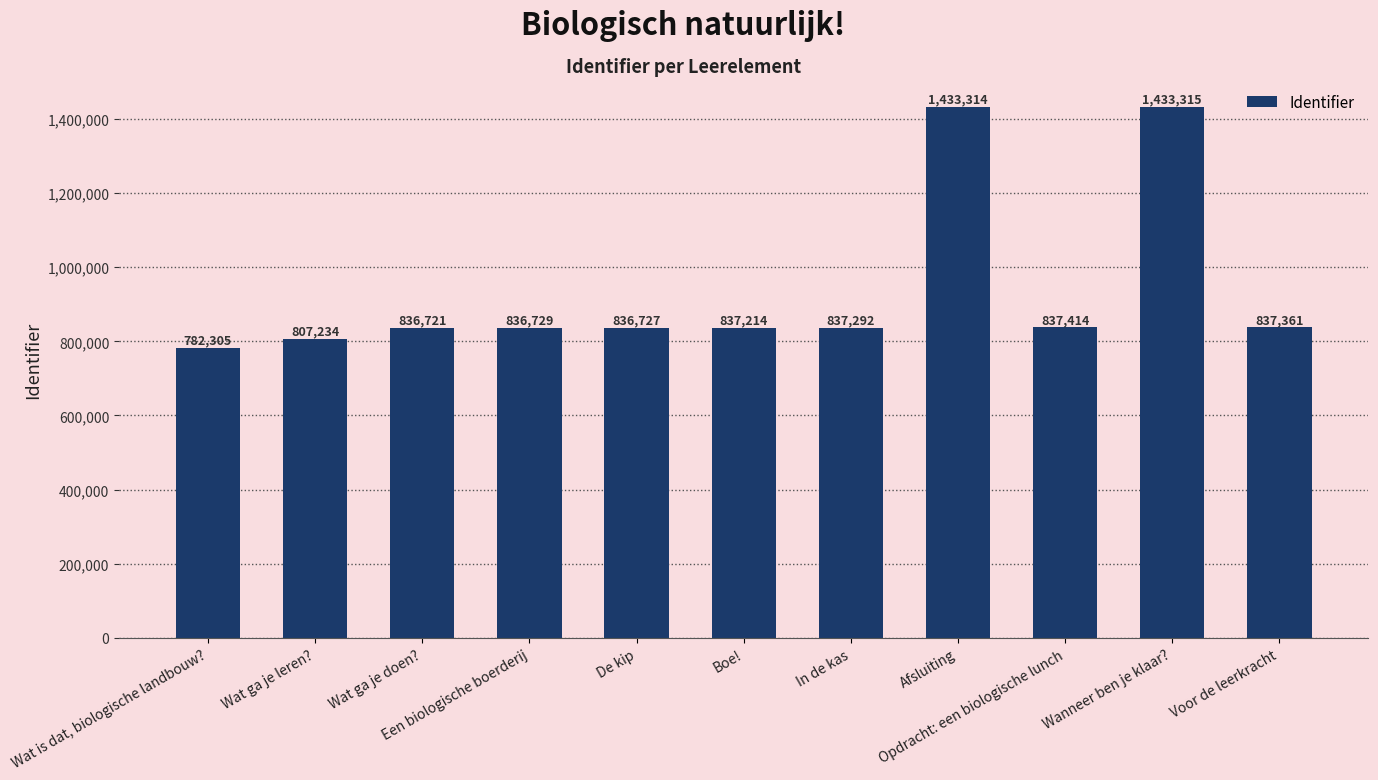

How many series are shown in this chart?

1